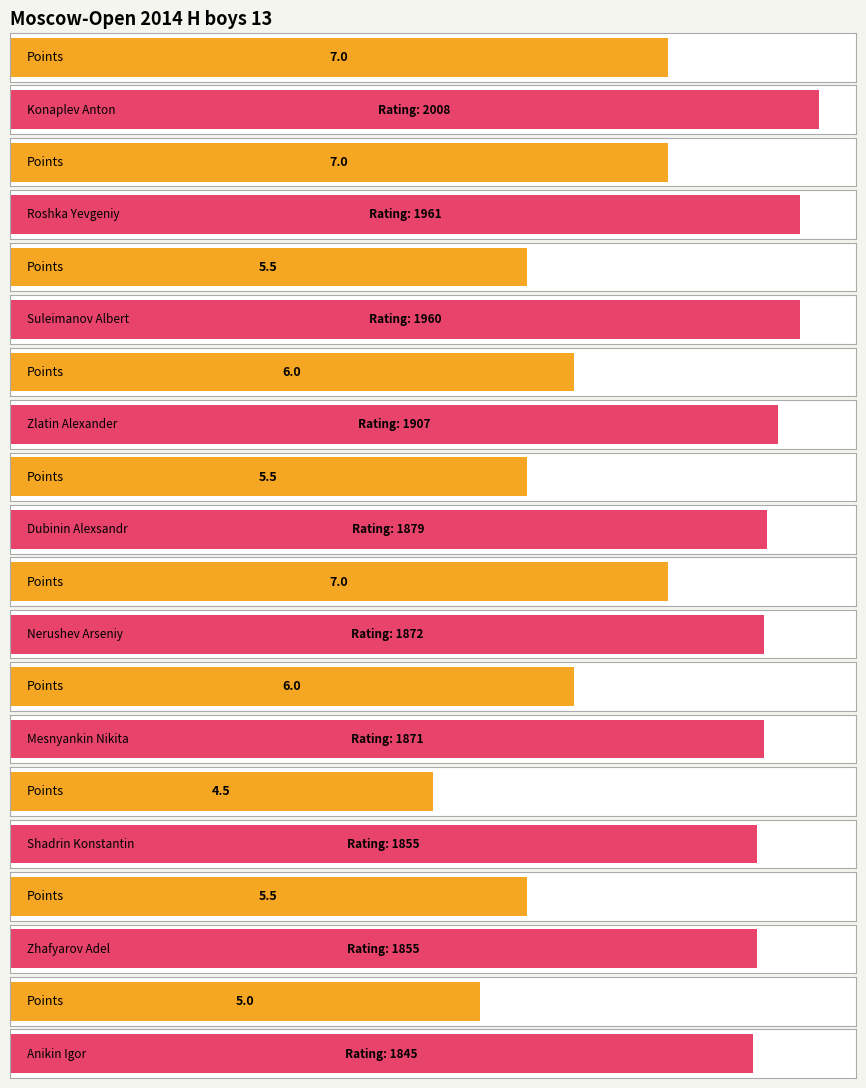

Between Dubinin Alexsandr and Anikin Igor, which is larger?

Dubinin Alexsandr